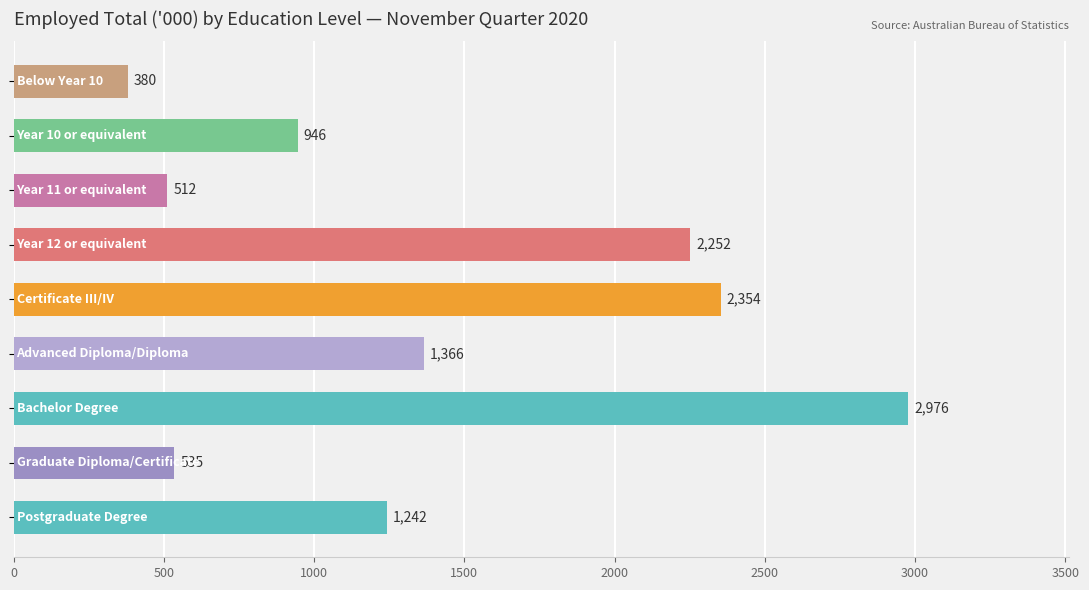

Does the chart contain any negative values?

No